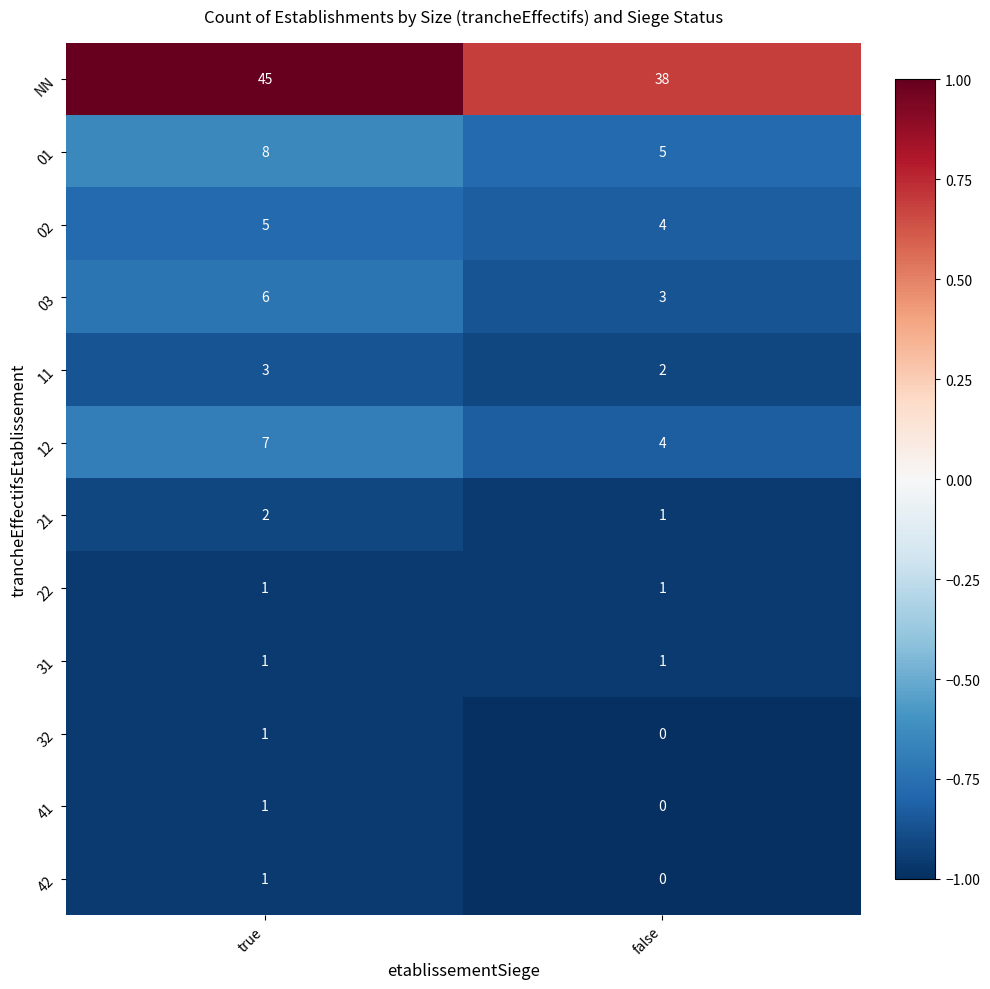

Which series has the largest total across all categories?

NN